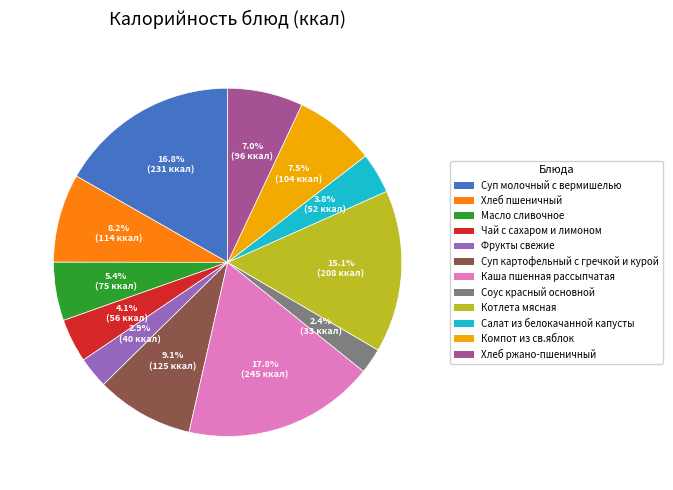

Does any single category account for the majority?

No